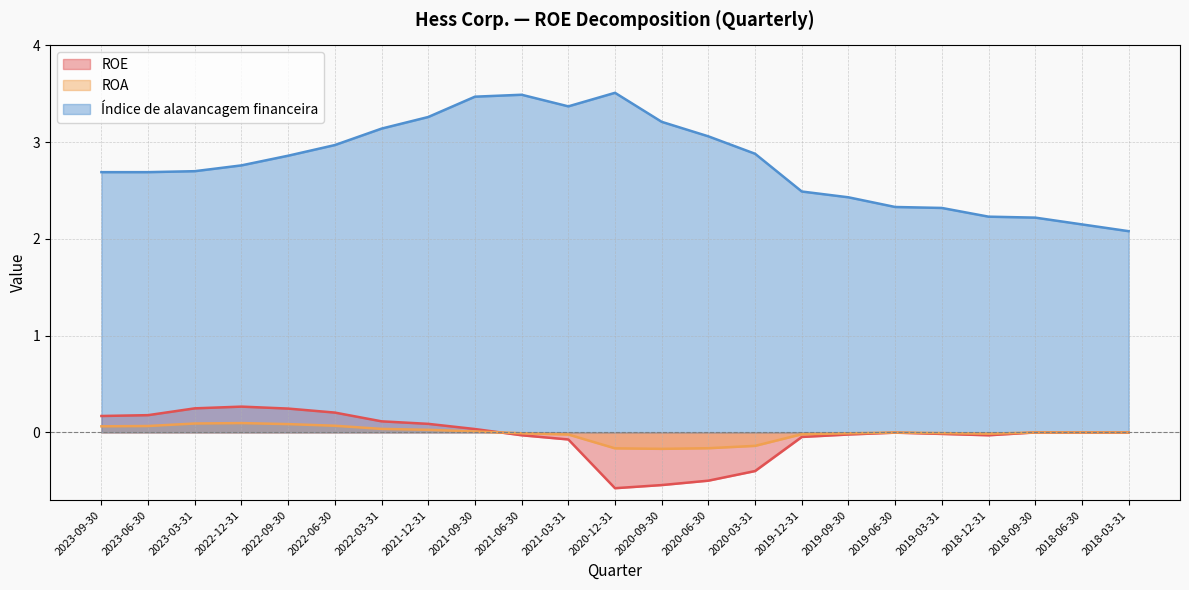

Which has a higher value, 2022-09-30 or 2023-03-31?

2023-03-31